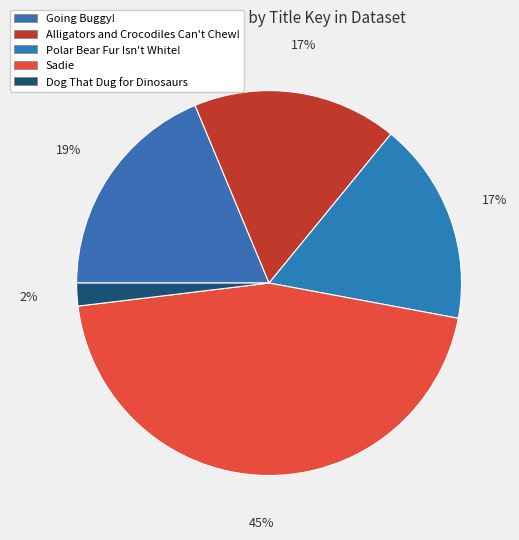

To the nearest percent, what percentage of the pie is Sadie?

45%